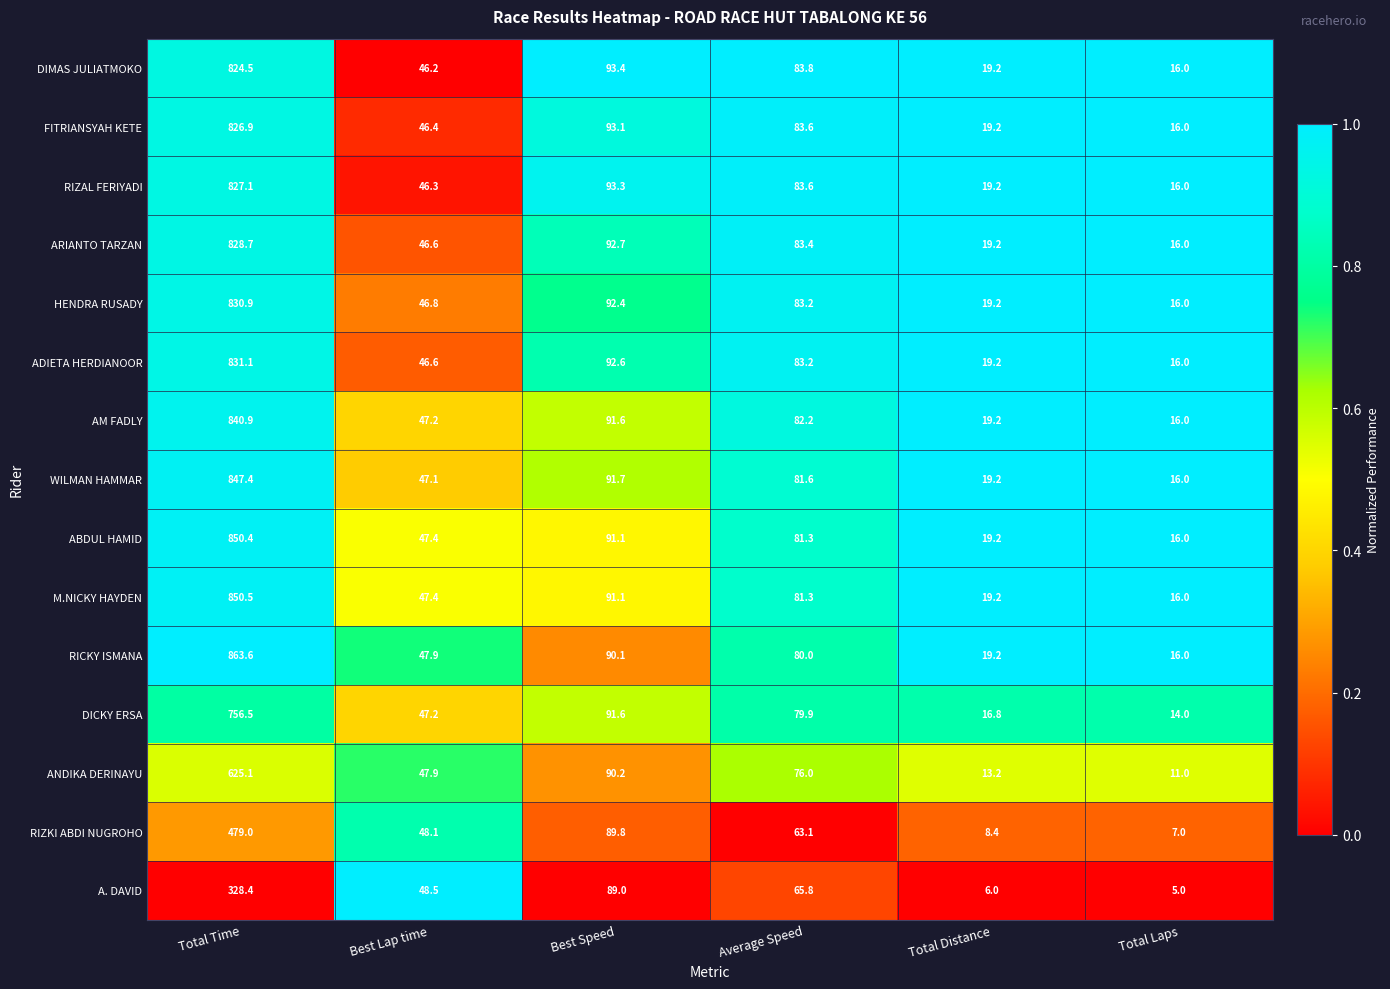

The value of DIMAS JULIATMOKO at Total Time is 824.5. True or false?

True